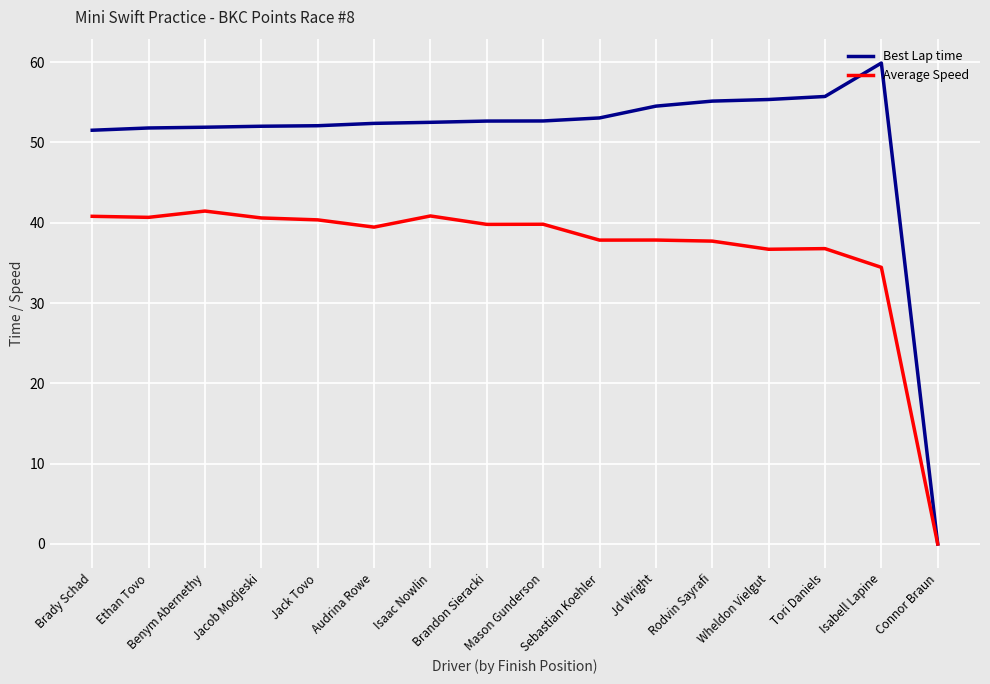

Which series has the largest total across all categories?

Best Lap time